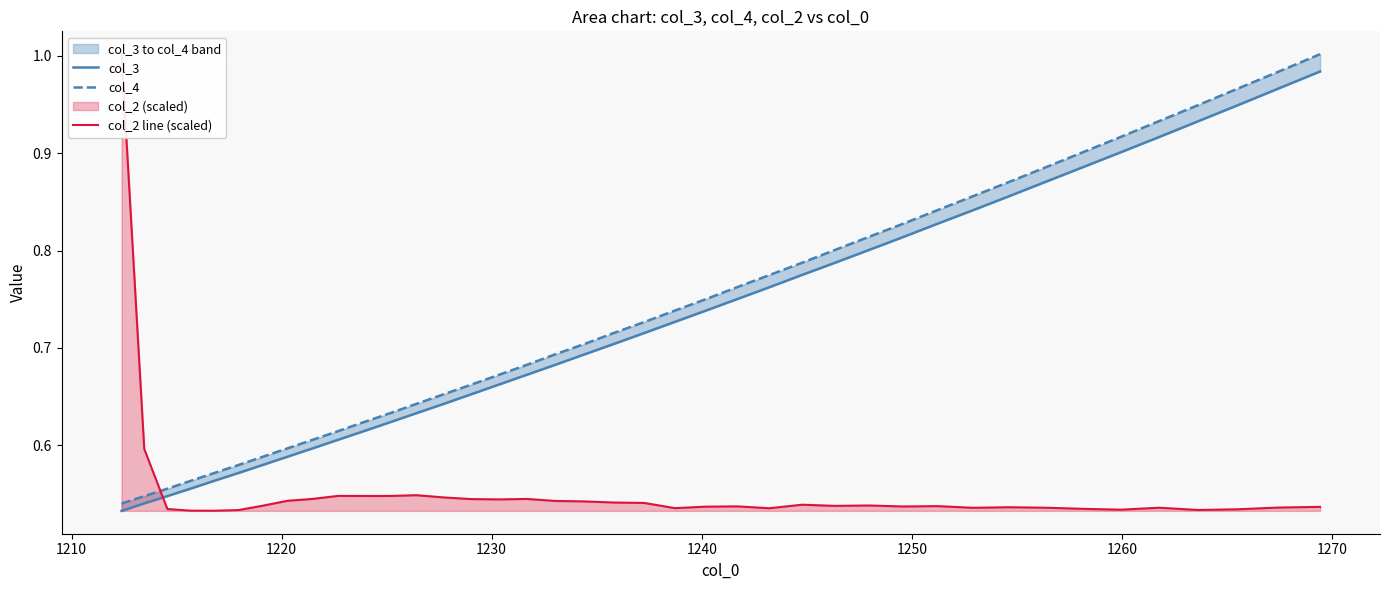

What is the difference between the second highest and minimum values in the col_2 line (scaled) series?

0.1